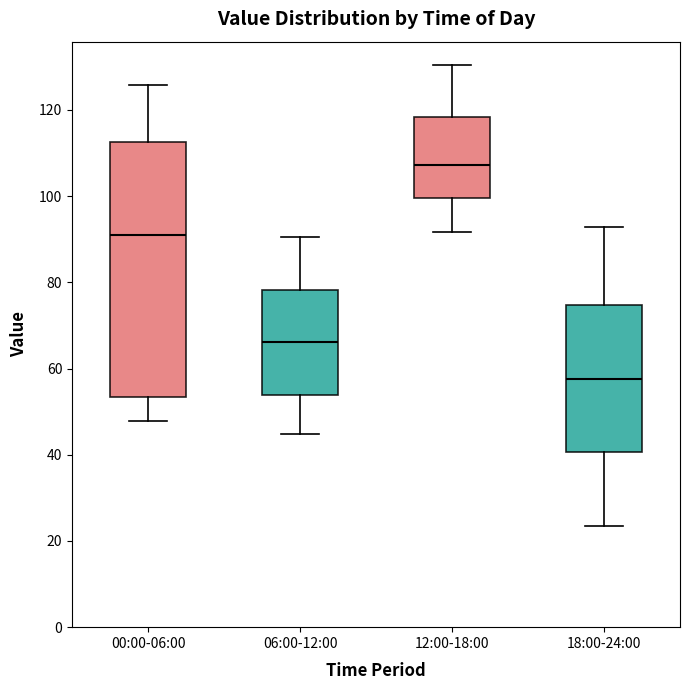

Reading left to right, read every box against the y-axis: the position of its median line, the range the box covers, and the ends of its whiskers. The values are not printed on the chart, so give them approximately, as read against the axis.

00:00-06:00: median 92, box 54 to 112, whiskers 48 to 126
06:00-12:00: median 66, box 54 to 78, whiskers 44 to 90
12:00-18:00: median 108, box 100 to 118, whiskers 92 to 130
18:00-24:00: median 58, box 40 to 74, whiskers 24 to 92